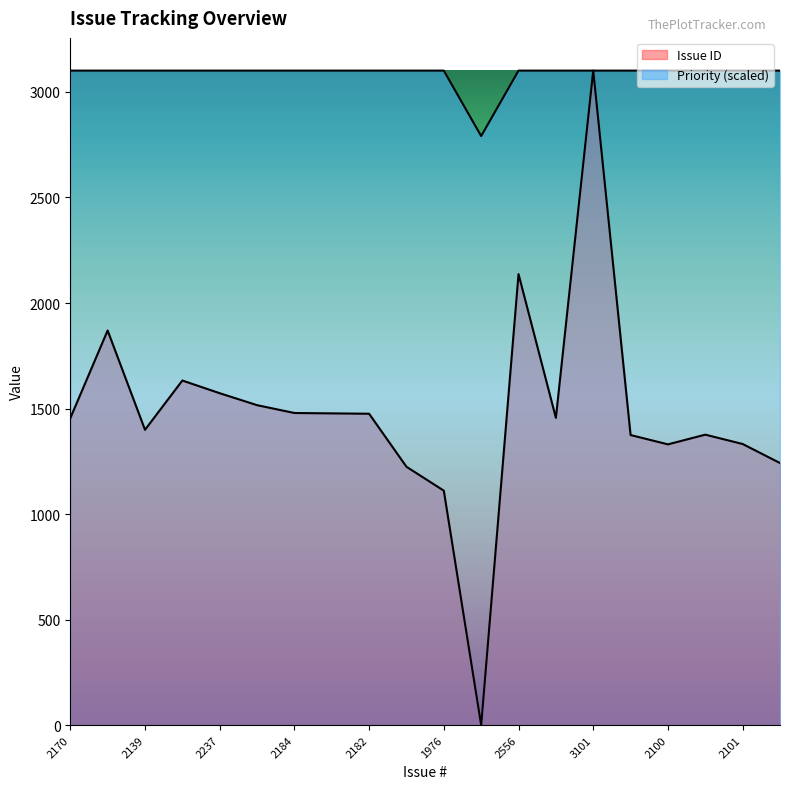

How many interior local valleys does the Priority series have?

1